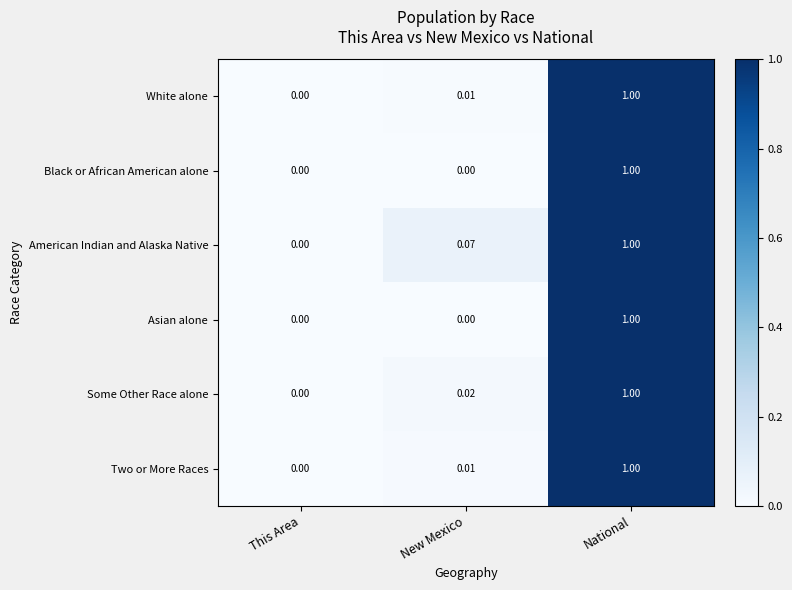

How many distinct data groups are displayed?

6